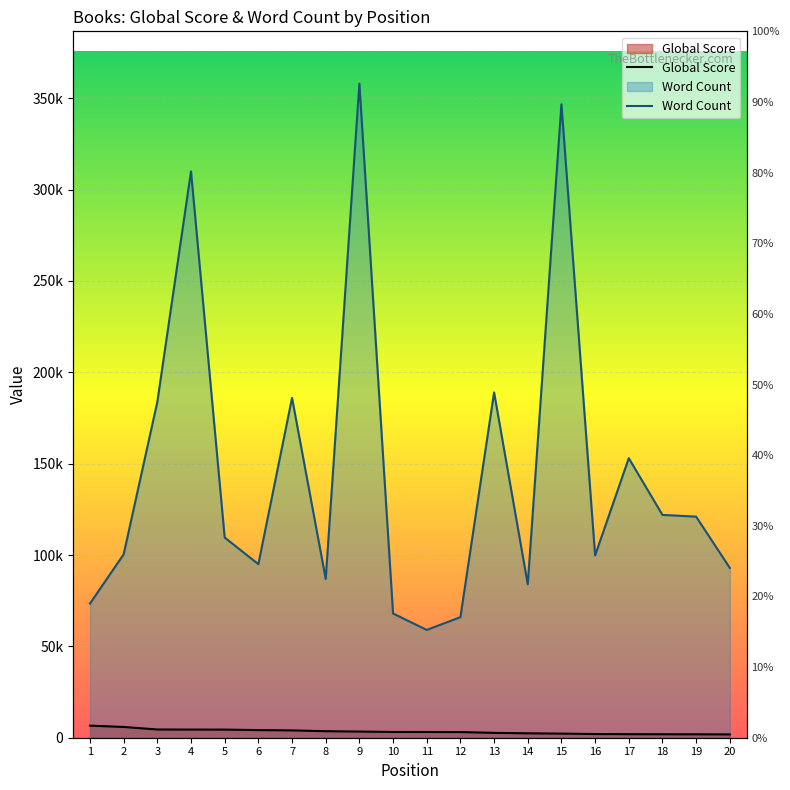

In Word Count, how many points are lower than both neighbors (excluding endpoints)?

5